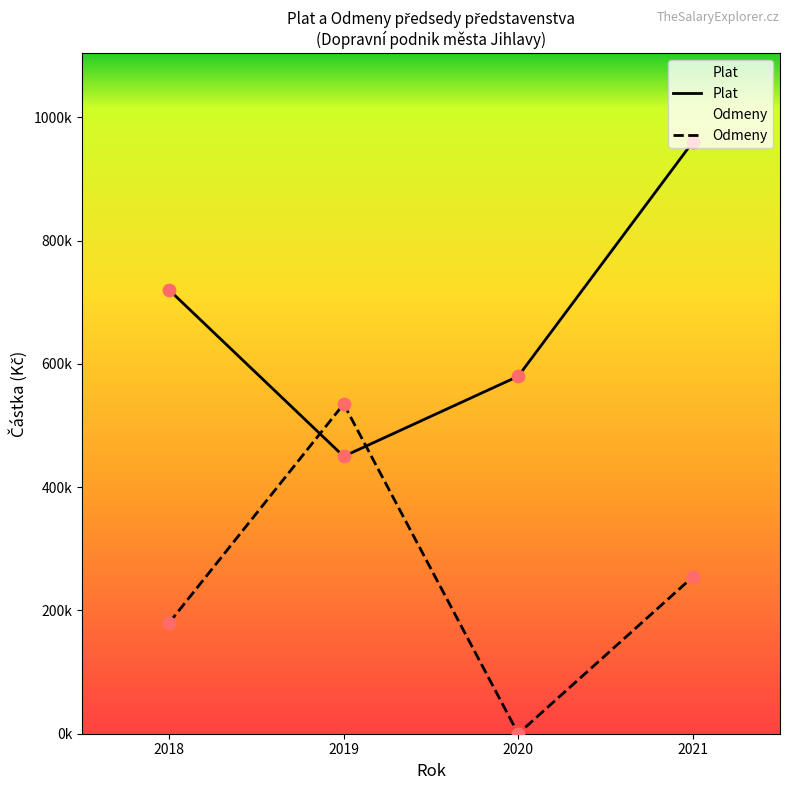

Which series has the widest spread of Y values?

Odmeny